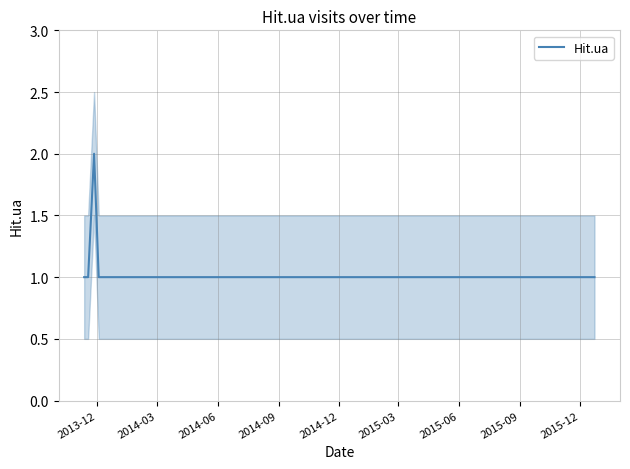

Count the number of data series in this chart.

1